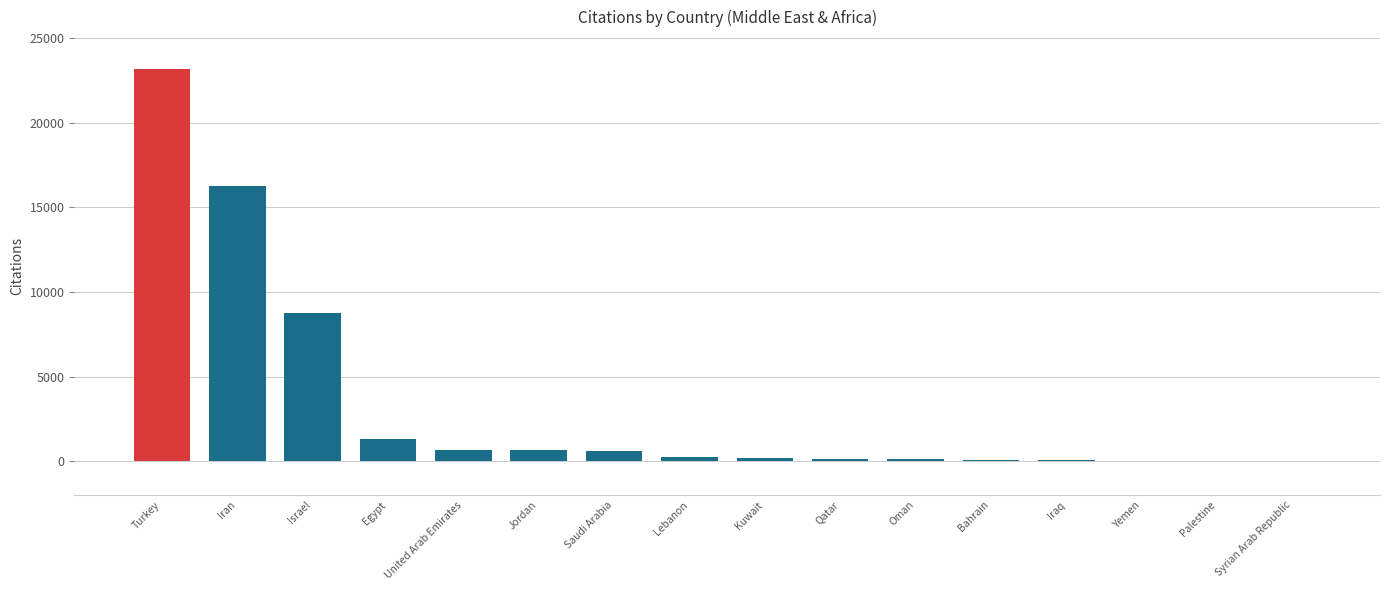

What is the difference between the values at Syrian Arab Republic and Lebanon?

262